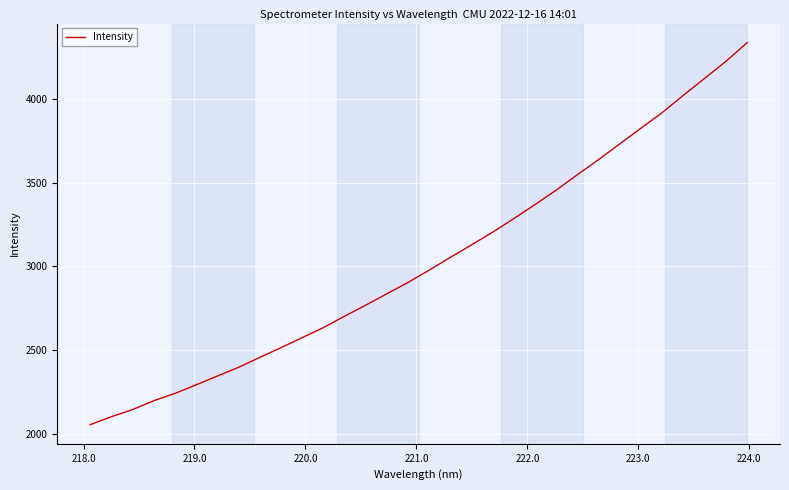

What is the minimum value shown in the chart?

2054.4